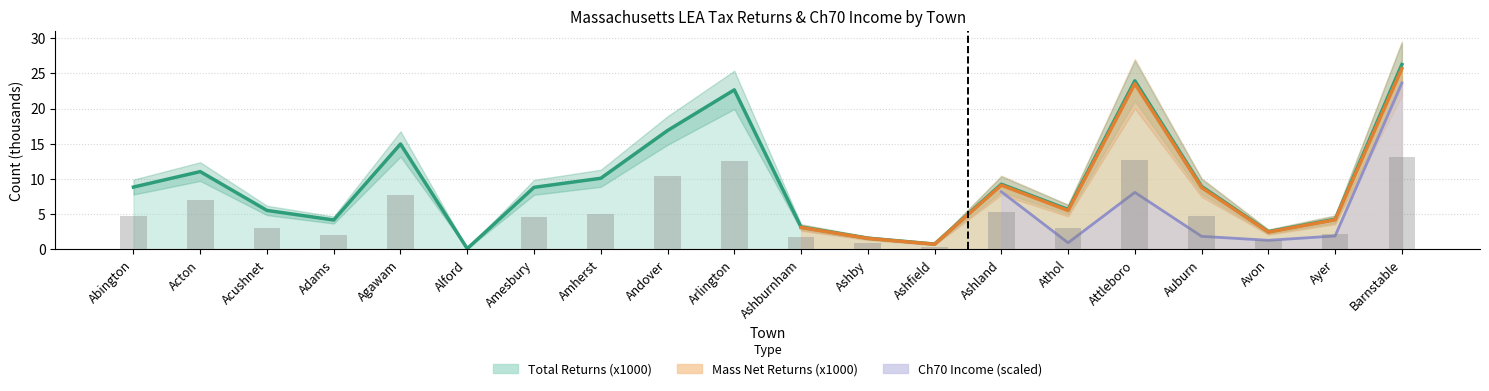

What is the total value across all series at Andover?

27.2